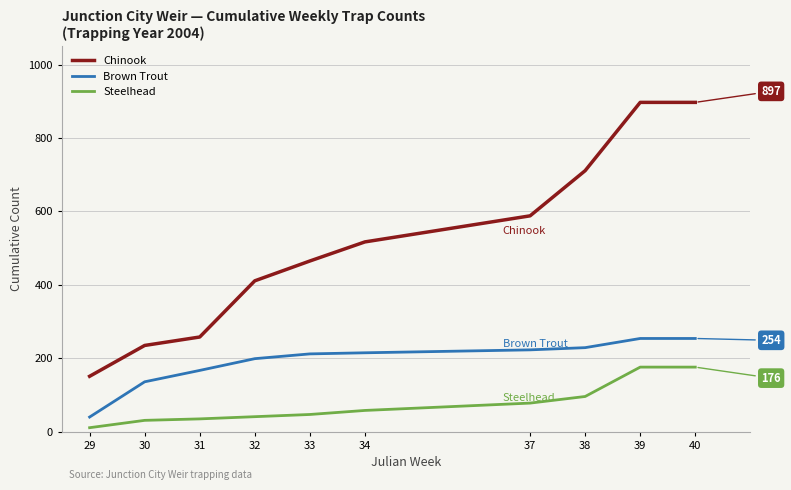

Is the value of Chinook at 39 greater than the value of Brown Trout at 40?

Yes